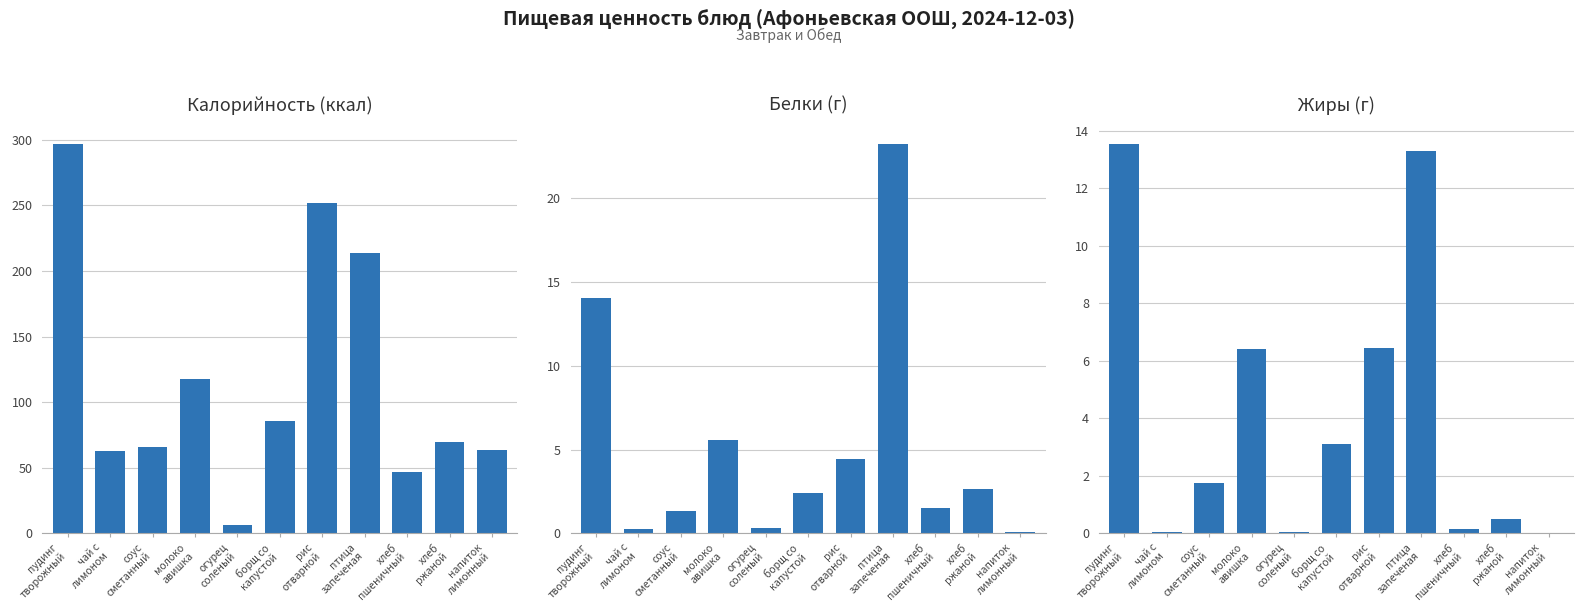

Which label corresponds to the smallest value in the chart?

напиток
лимонный